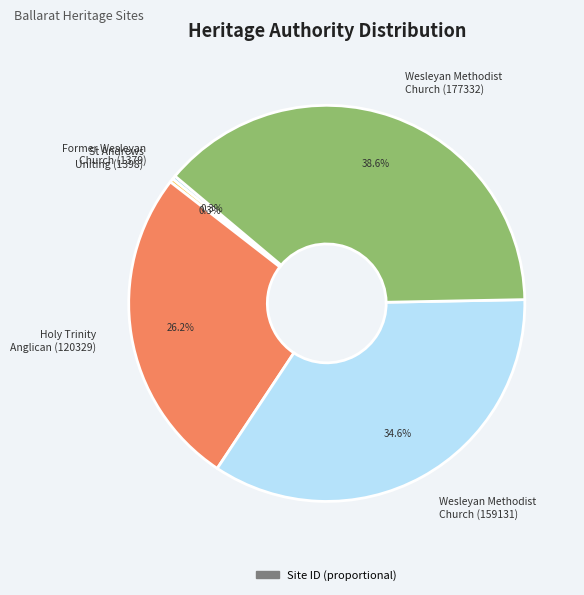

Is the sum of Former Wesleyan Church (1379) and St Andrews Uniting (1398) greater than half?

No